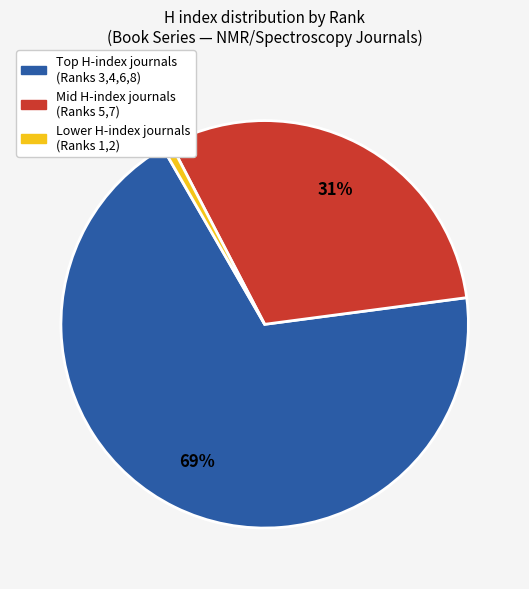

To the nearest percent, what is the average slice percentage?

33%